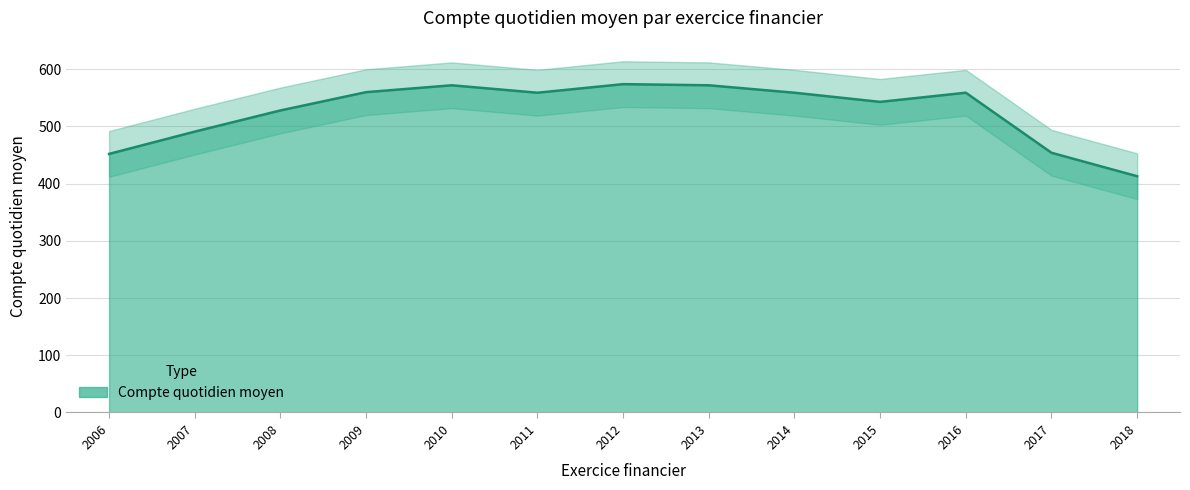

How many data points are less than 559?

6